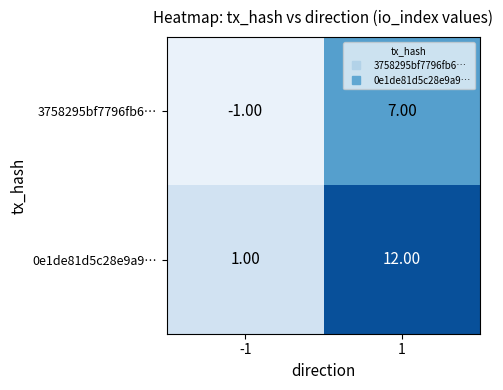

What is the spread (max minus min) of values at 1?

5